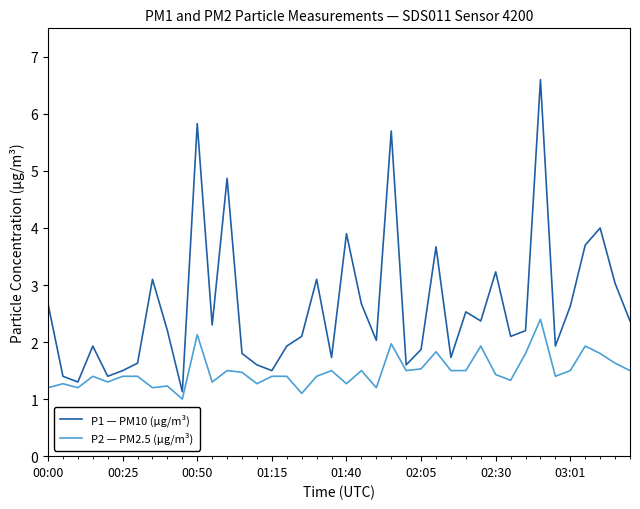

What is the greatest value displayed?

6.6